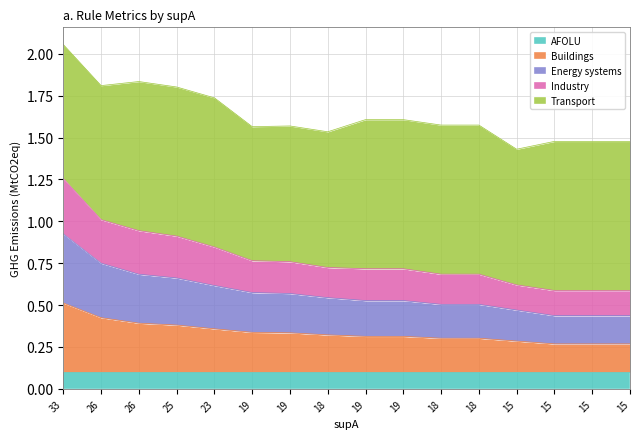

At how many categories does at least one series exceed 0?

16